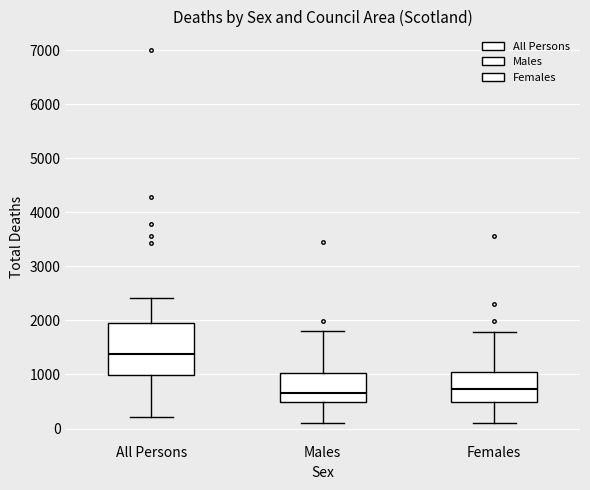

Which box is the tallest, from its lower edge to its upper edge?

All Persons